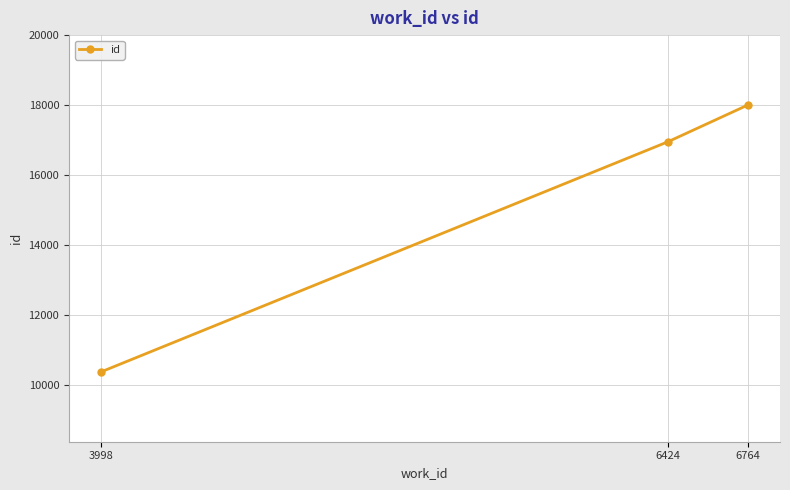

True or false: the data shows 10379 at 3998.

True